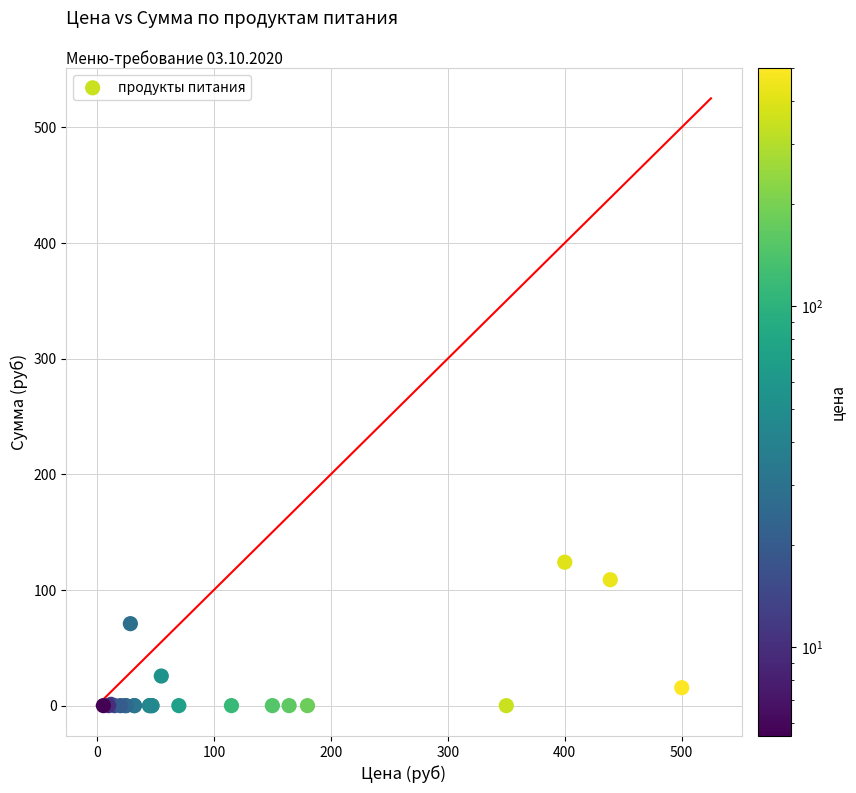

What Y value in the scatter plot is closest to 62?

70.9